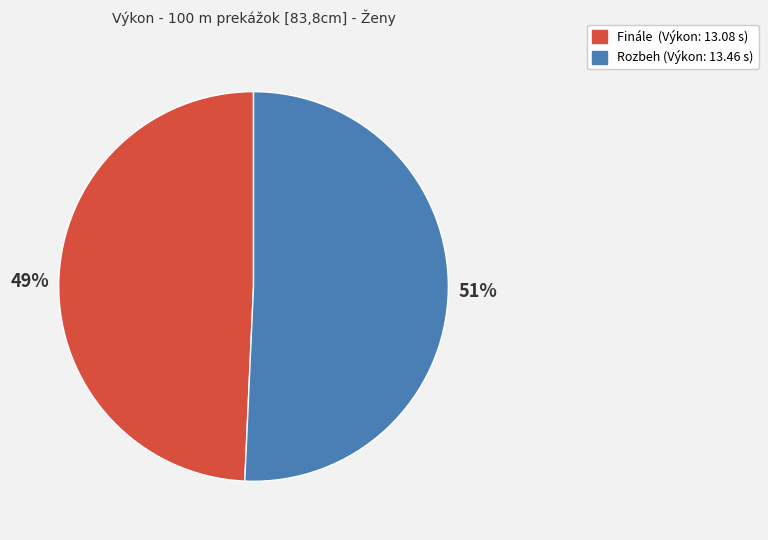

Which category has the biggest portion of the pie?

Rozbeh